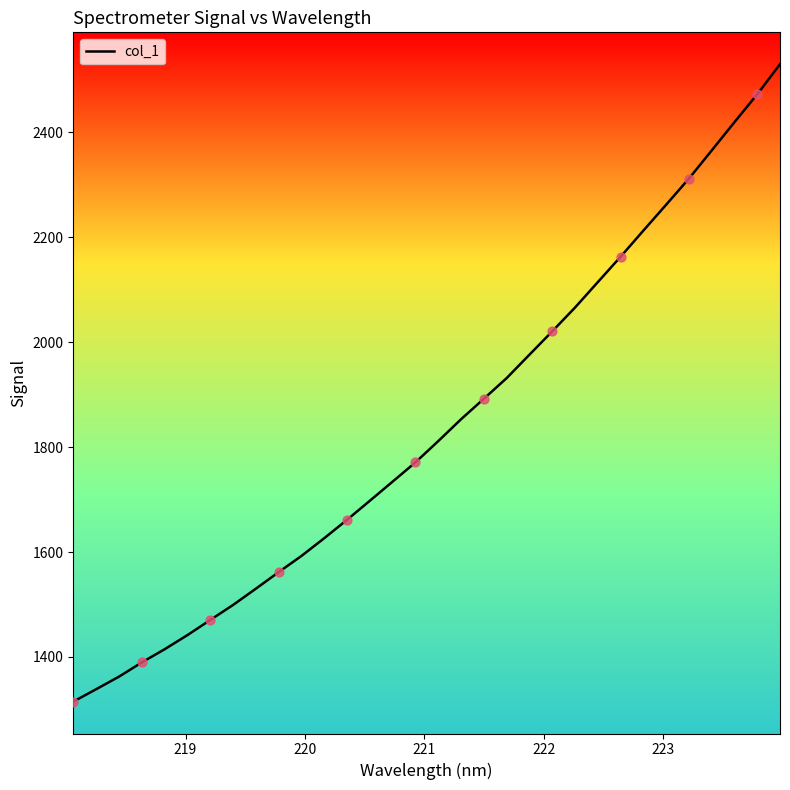

What is the smallest value displayed?

1314.8